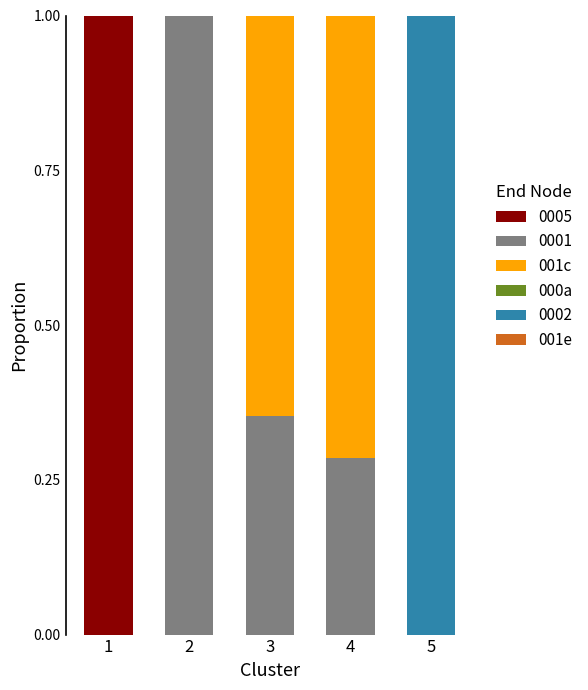

Reading left to right, list the values for the 0005 series.

1=1.0	2=0.0	3=0.0	4=0.0	5=0.0